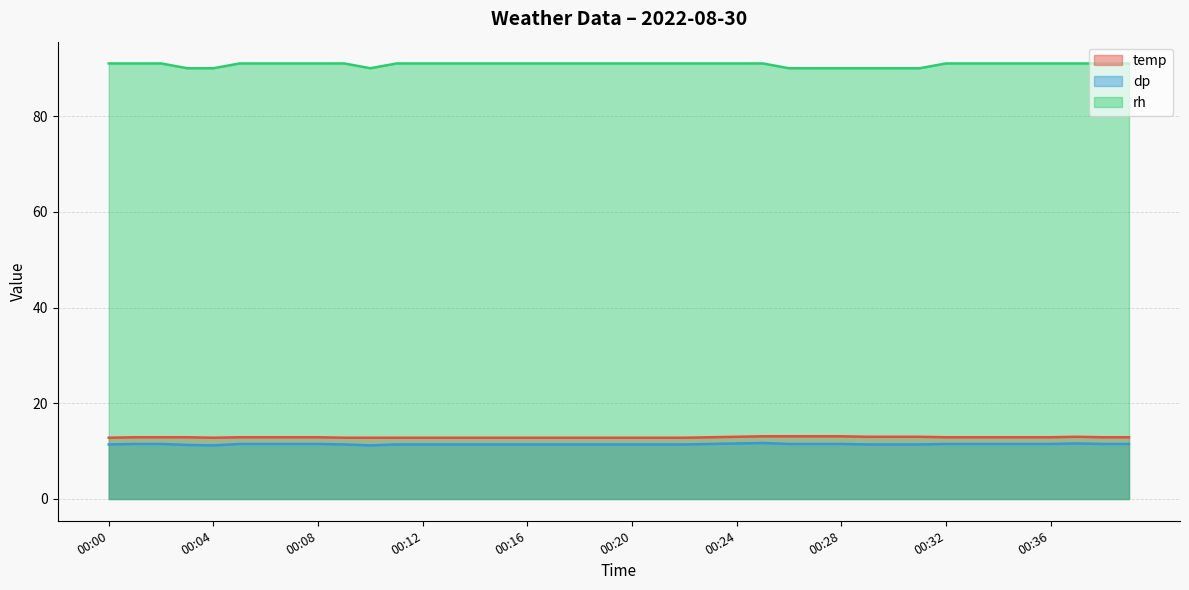

What is the maximum value for dp?

11.7